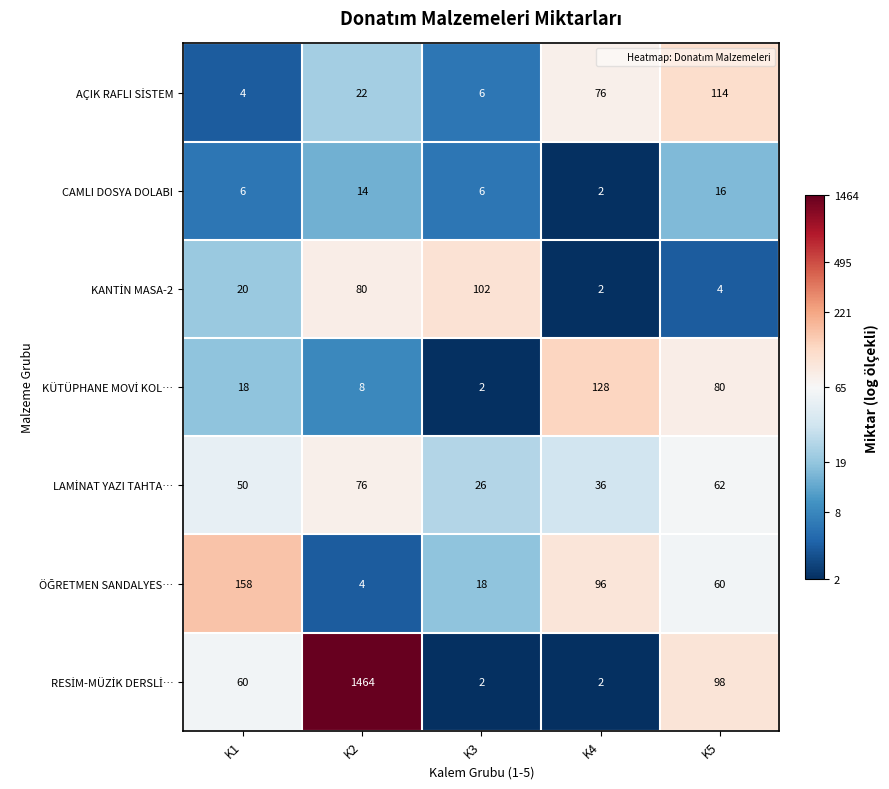

What is the total value across all series at K2?

1668